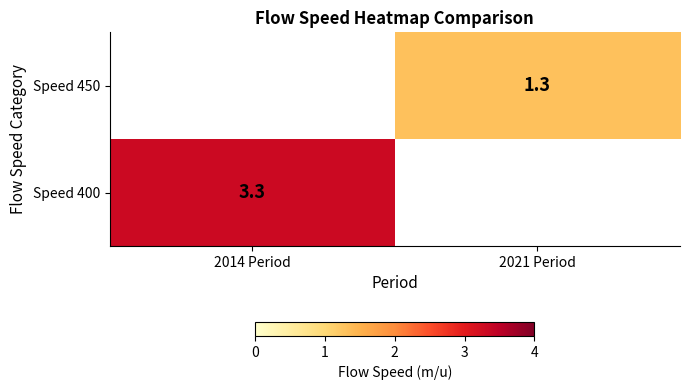

True or false: Speed 400 has a value of 3.3 at 2014 Period.

True